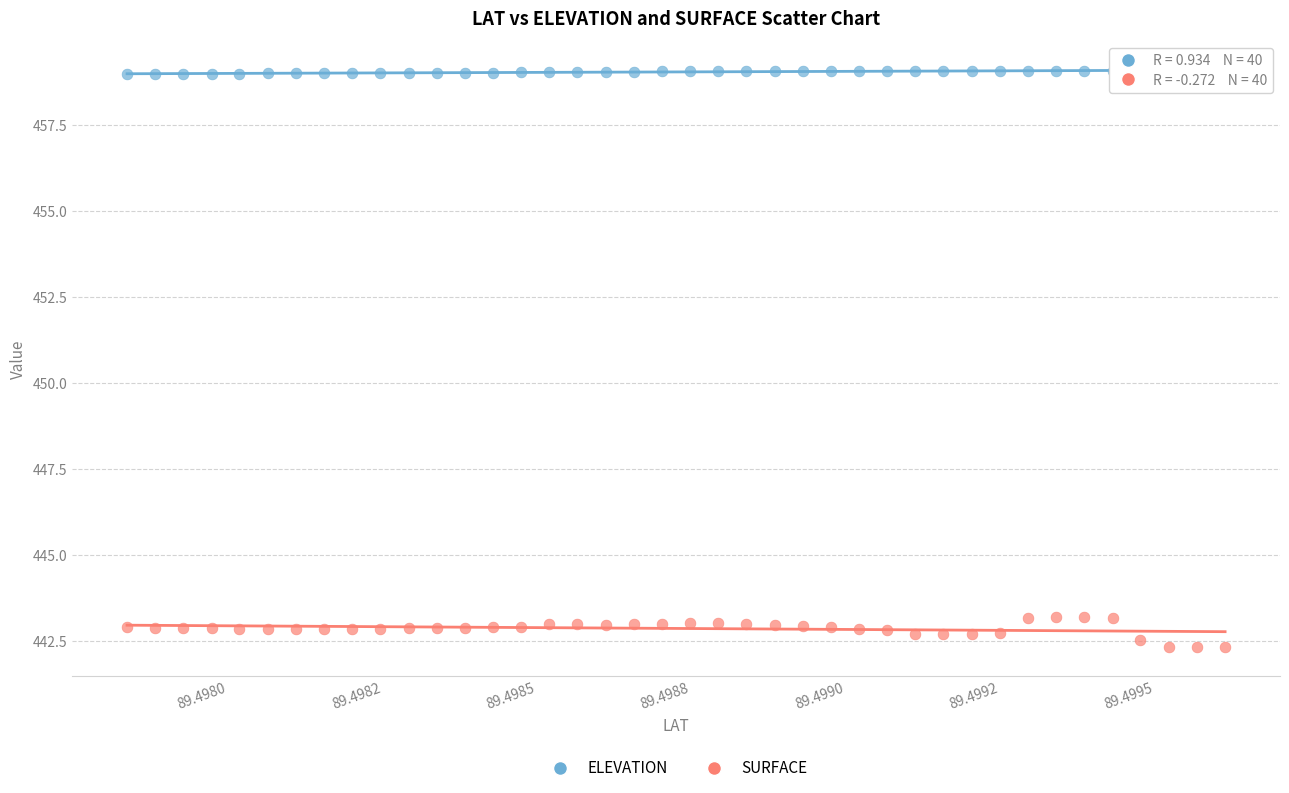

Across all data points, what is the range of Y values (max minus min)?

16.8